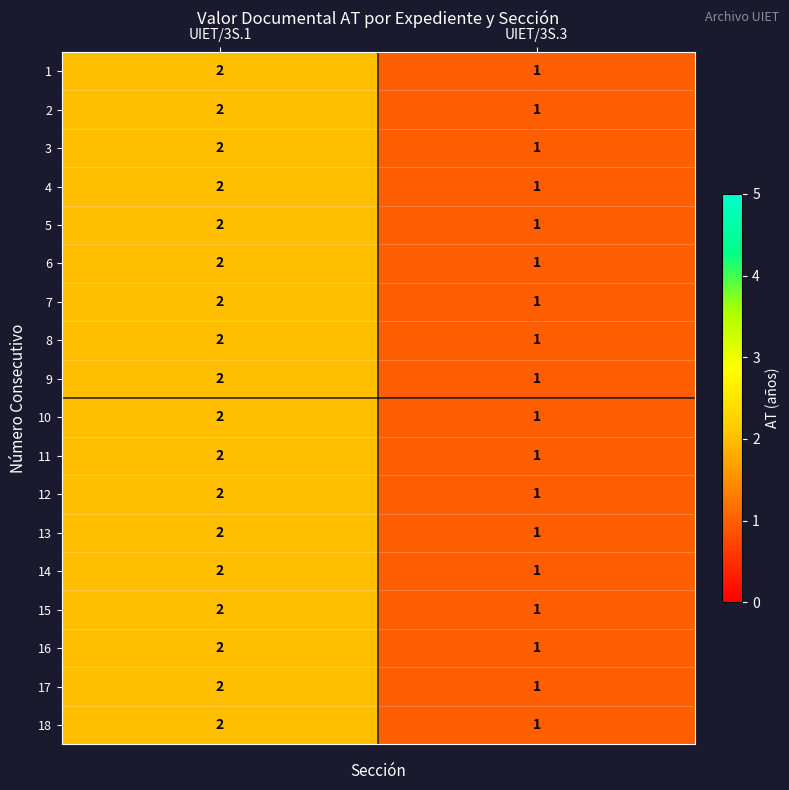

What is the total value across all series at UIET/3S.3?

18